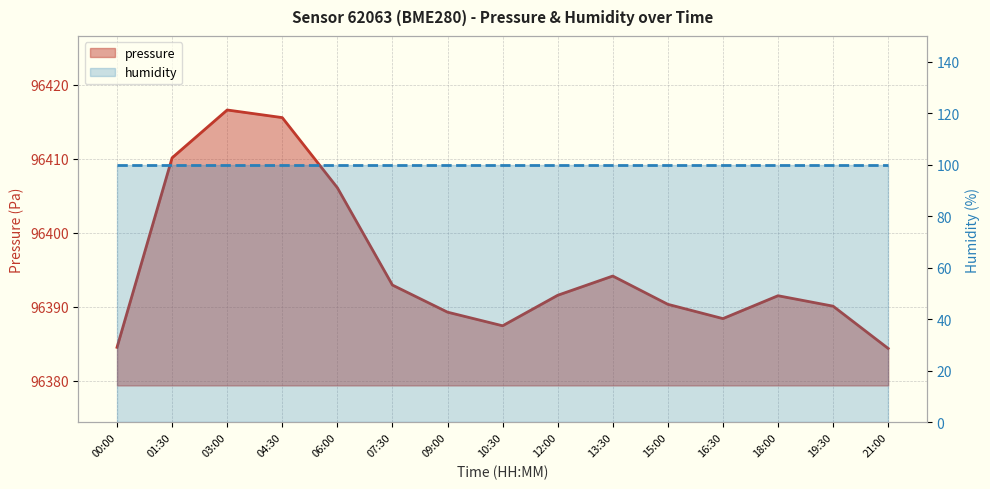

List the labels in order of value, smallest first.

21:00, 00:00, 10:30, 16:30, 09:00, 19:30, 15:00, 18:00, 12:00, 07:30, 13:30, 06:00, 01:30, 04:30, 03:00